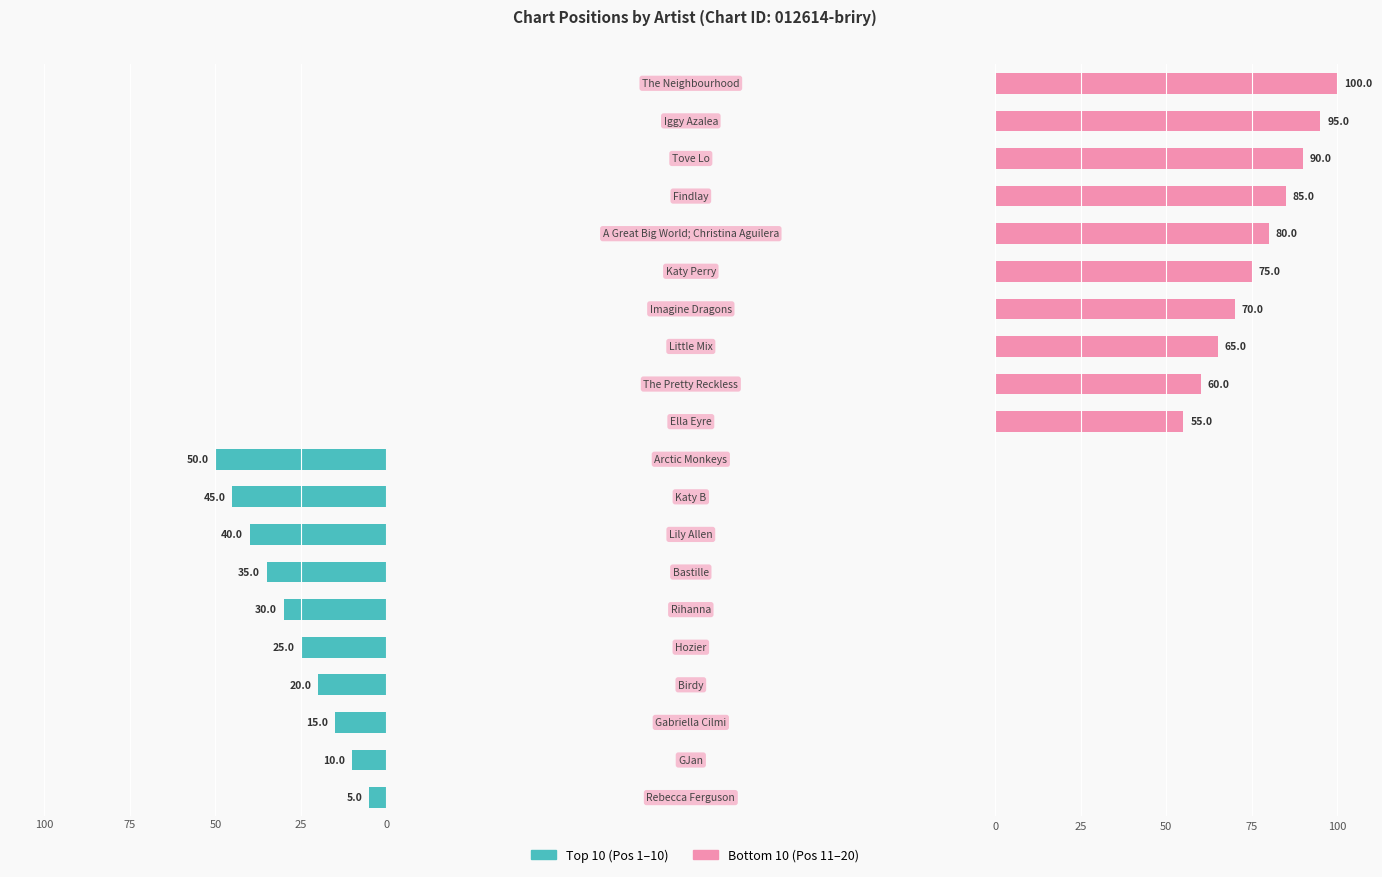

What position from the right is 9?

11